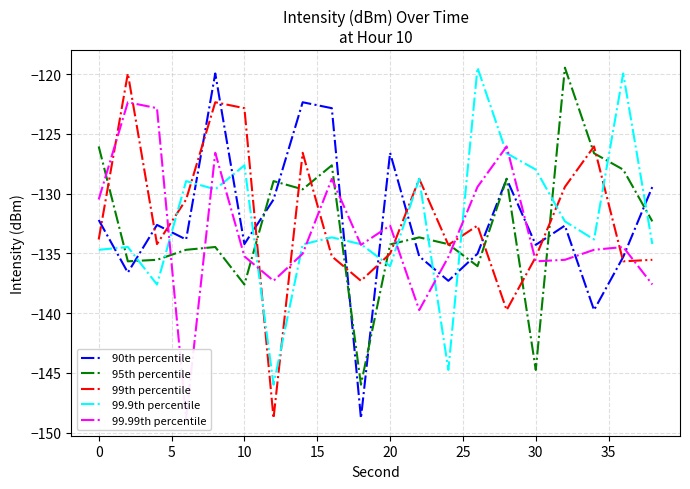

What is the minimum value for 95th percentile?

-146.0